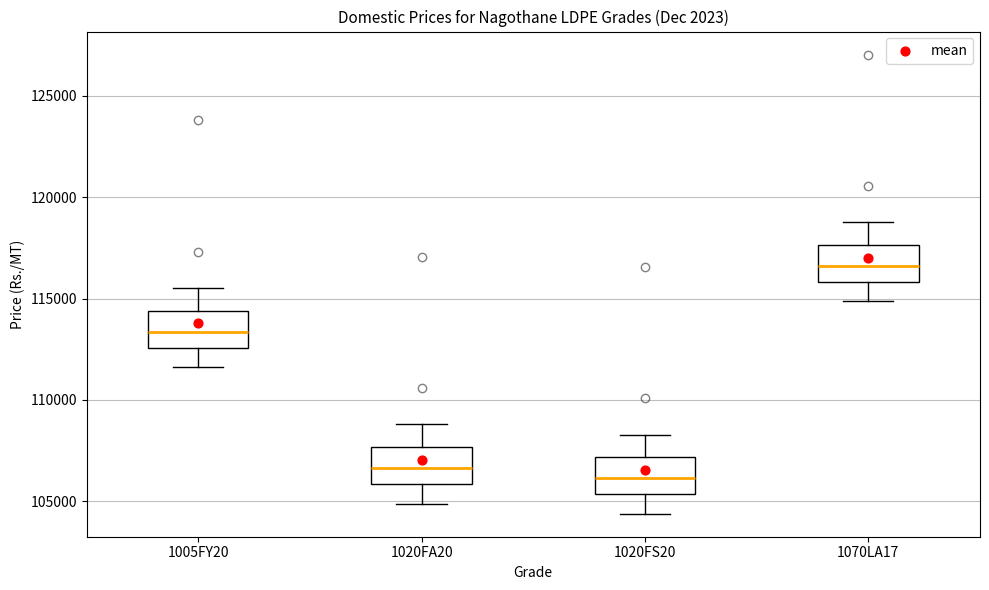

Which box has the lowest median line?

1020FS20